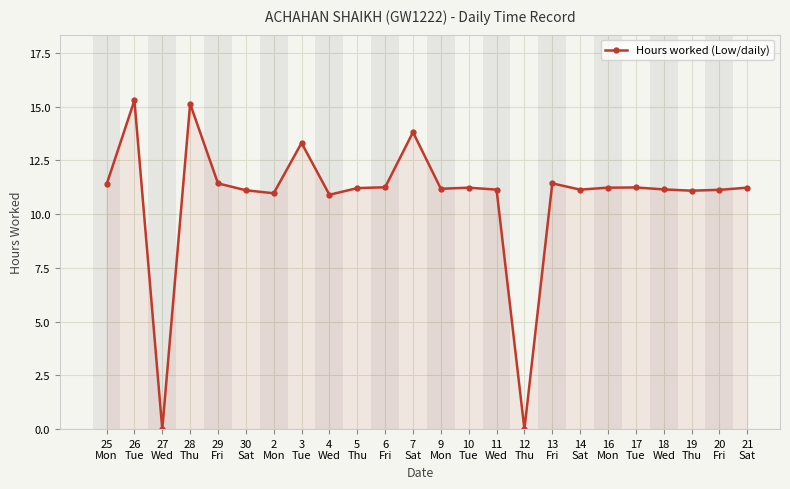

At which label does the data first exceed 11?

25
Mon